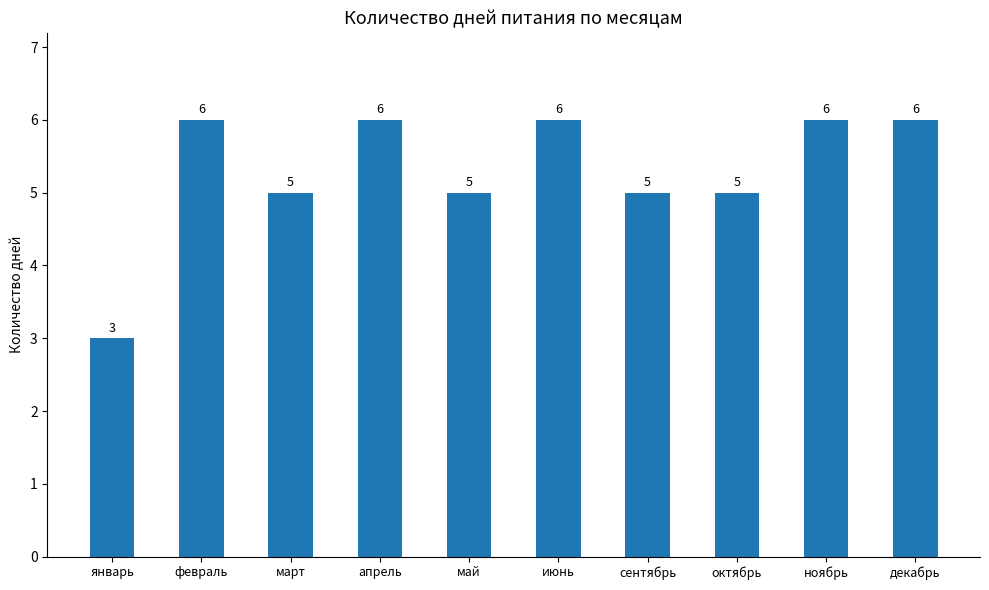

Which label corresponds to the smallest value in the chart?

январь